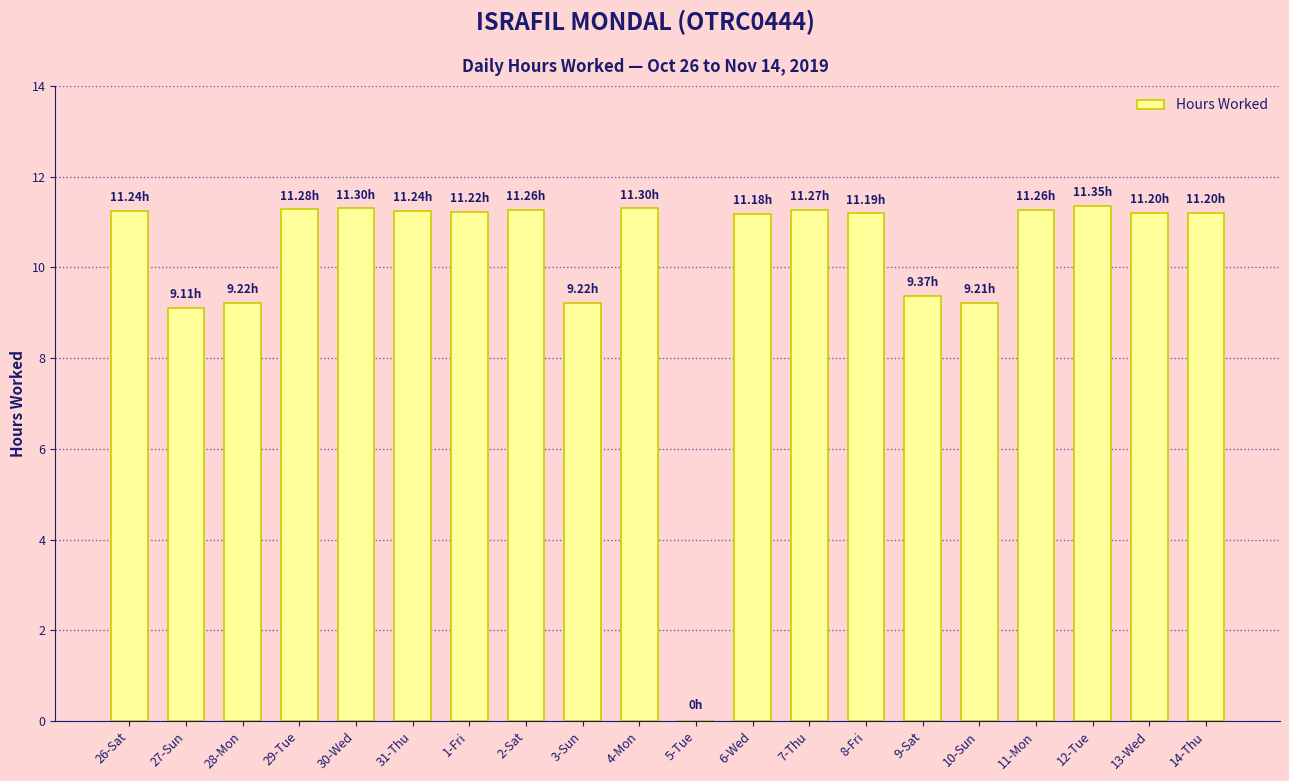

The value at 26-Sat is 11.2. True or false?

True